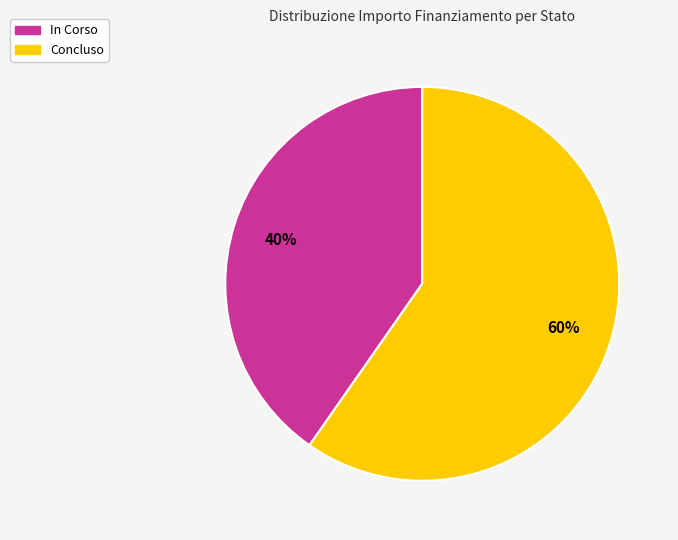

Is there a majority slice in this chart?

Yes